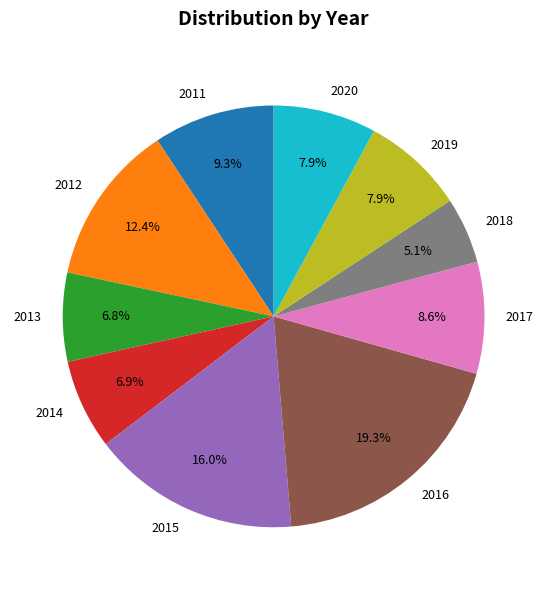

How many slices are in this pie chart?

10